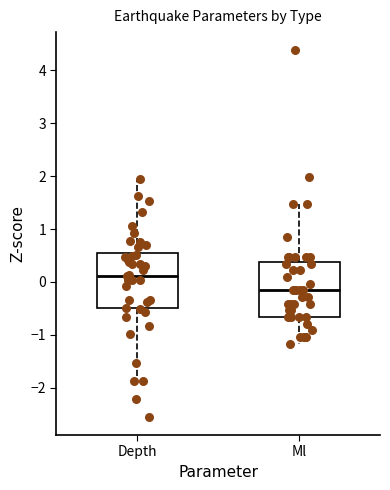

Where is the upper edge of the box for Ml on the y-axis? The values are not printed on the chart, so give them approximately, as read against the axis.

0.4